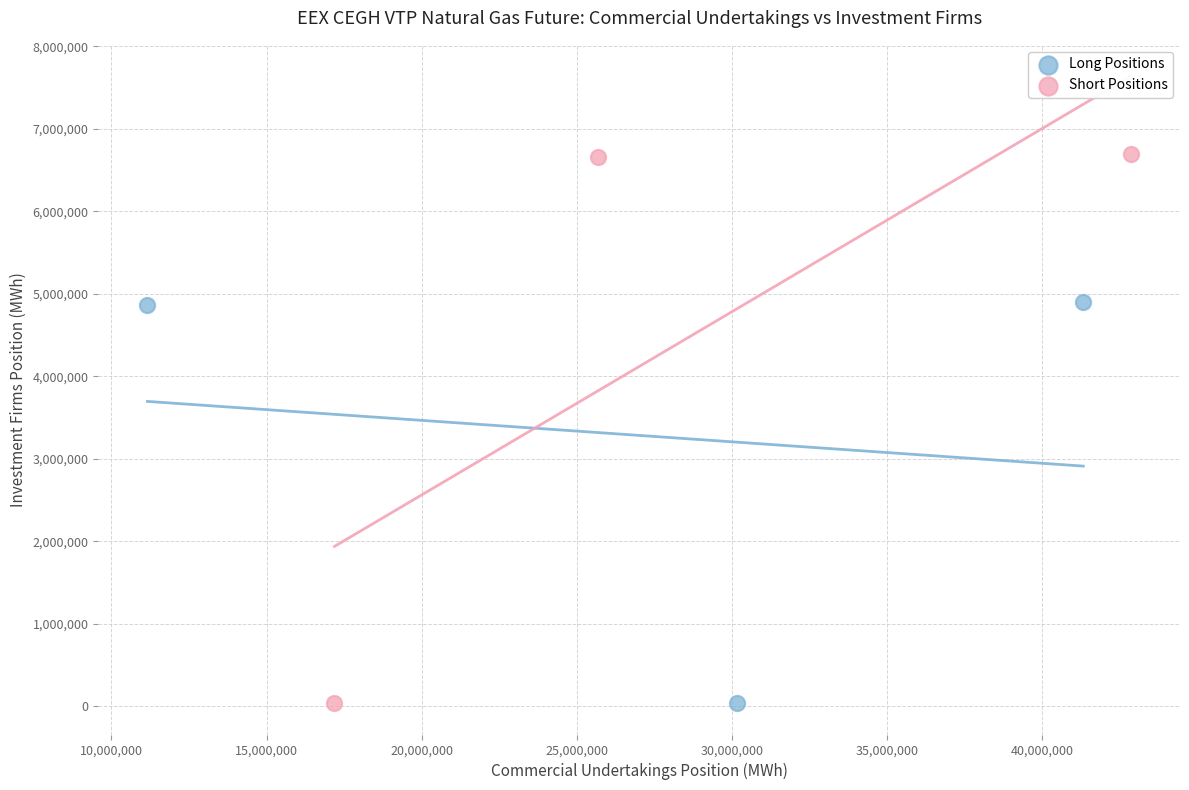

Which series reaches the maximum Y coordinate?

Short Positions